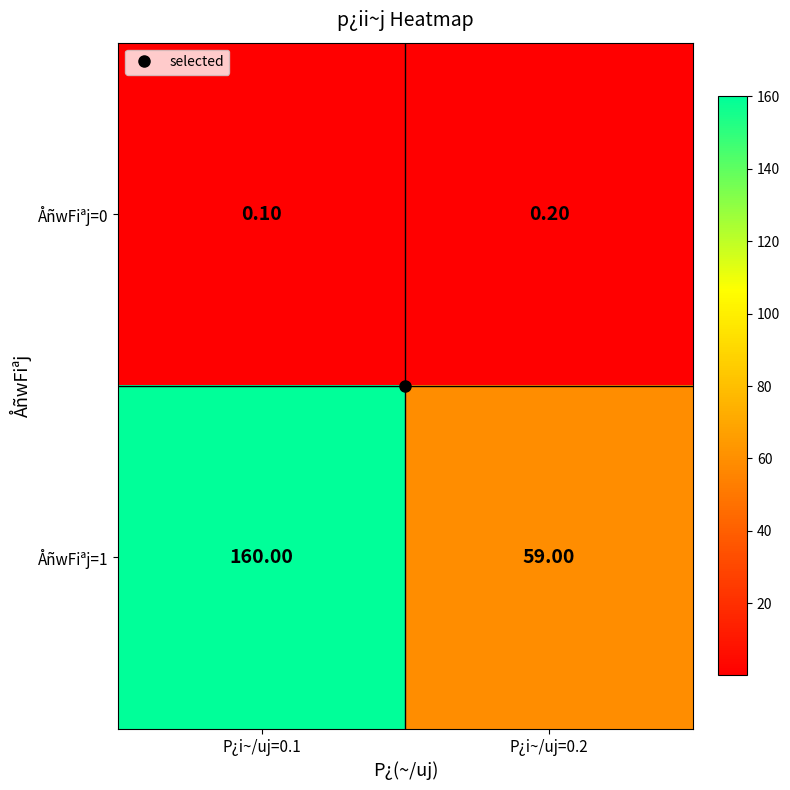

Is the value of ÅñwFiªj=1 at P¿i~/uj=0.1 greater than the value of ÅñwFiªj=0 at P¿i~/uj=0.2?

Yes